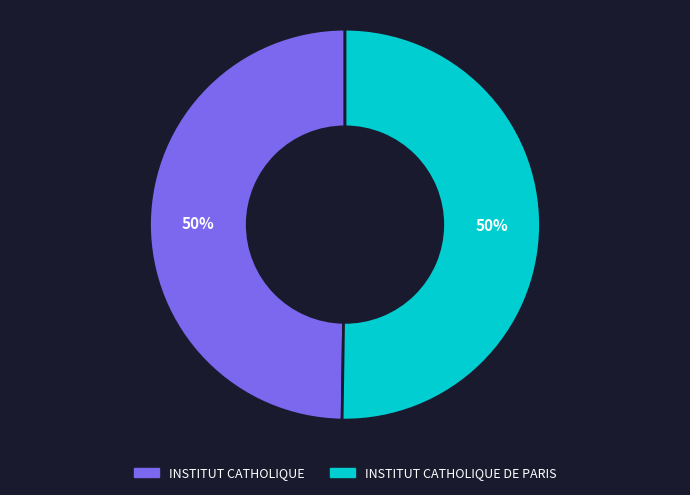

To the nearest percent, what is the average slice percentage?

50%